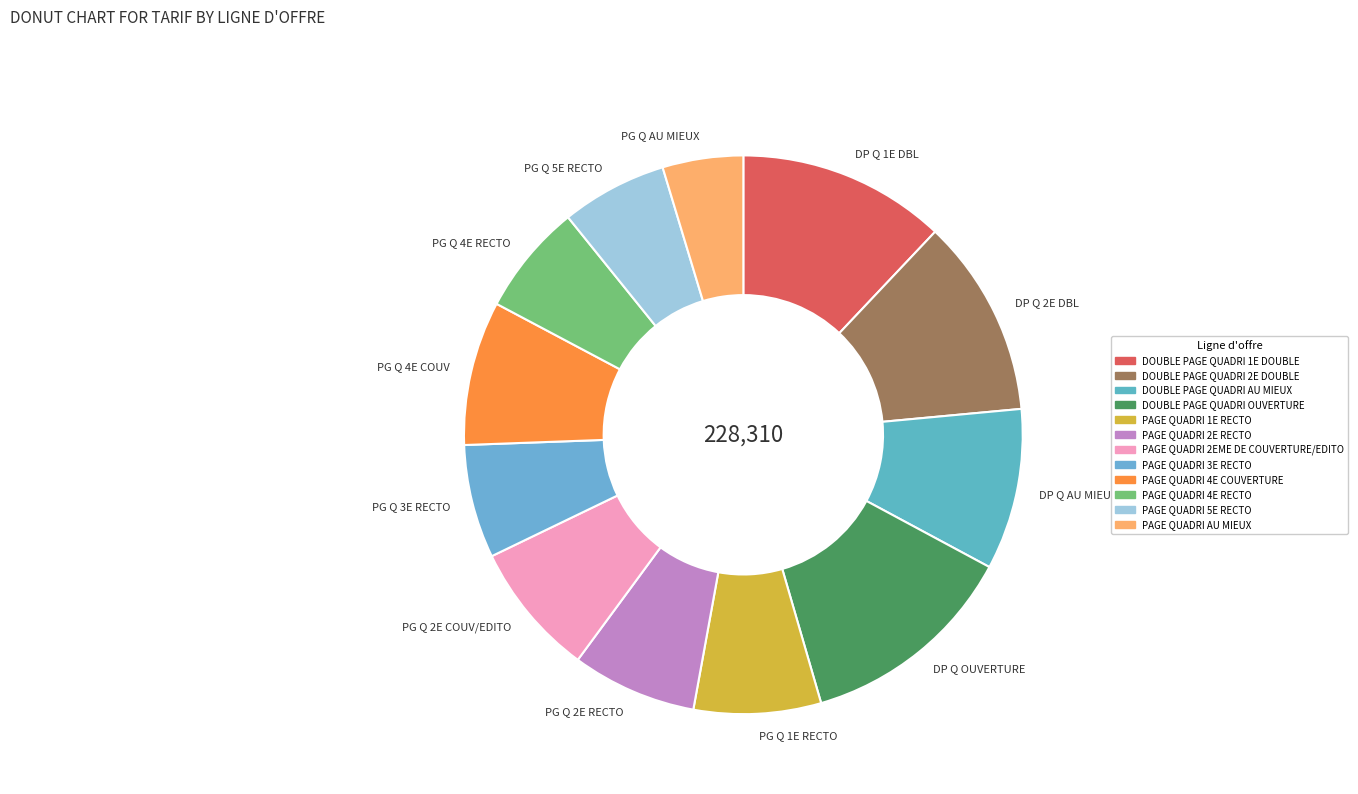

The PG Q 4E COUV slice represents 8% of the pie. True or false?

True